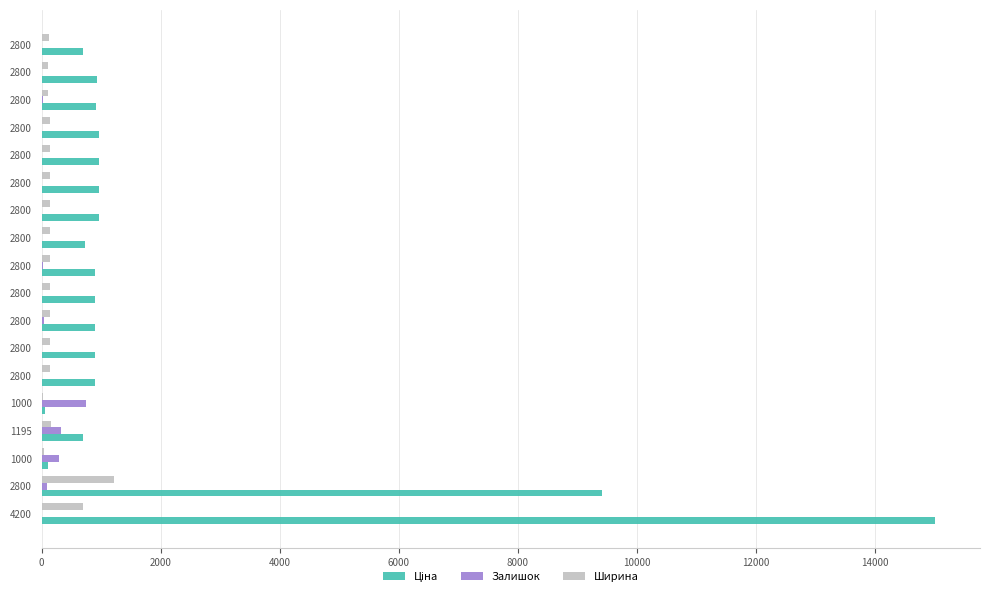

How many distinct data groups are displayed?

3